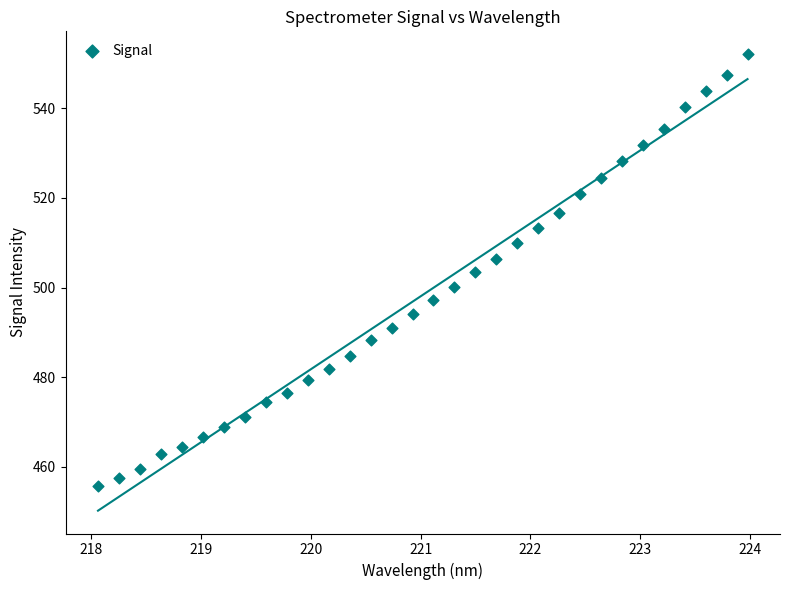

What is the range of X values (max minus min)?

5.9